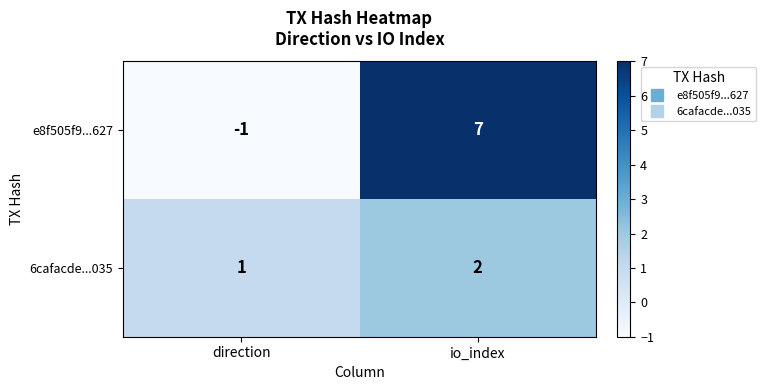

The value of 6cafacde...035 at io_index is 1. True or false?

False